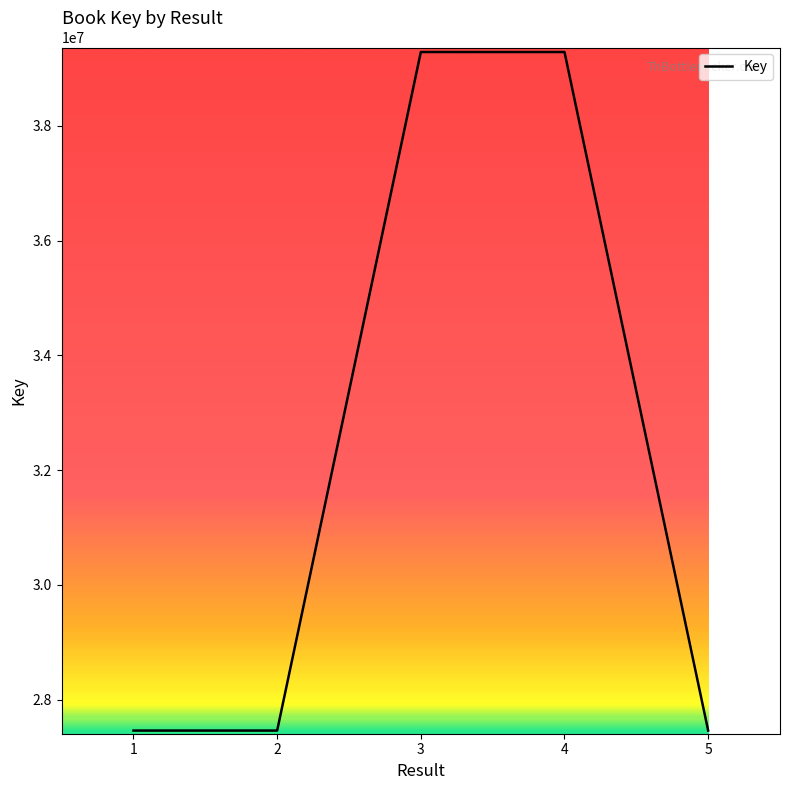

Approximately how many times larger is the value at 3 compared to 1?

1.4